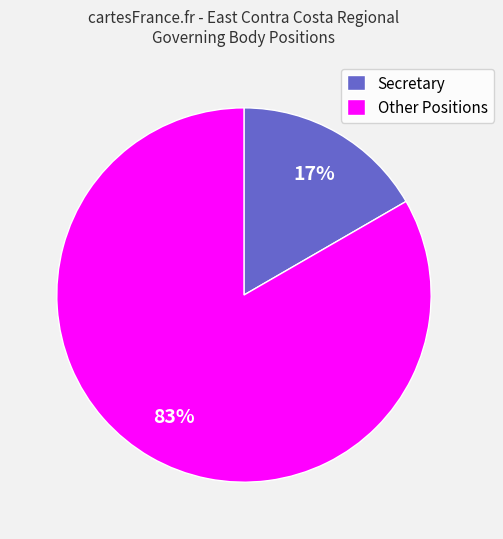

Do Other Positions and Secretary together represent more than half of the pie?

Yes